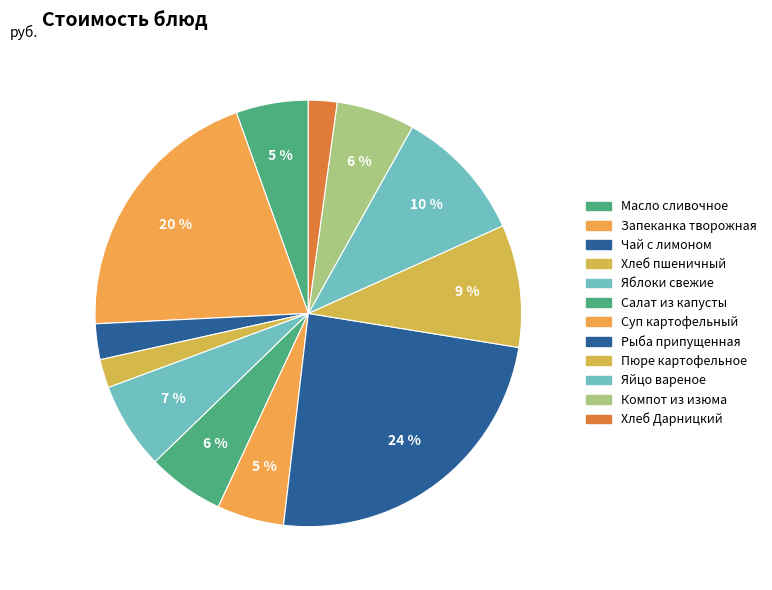

What is the change in value from Яблоки свежие to Салат из капусты?

-0.9